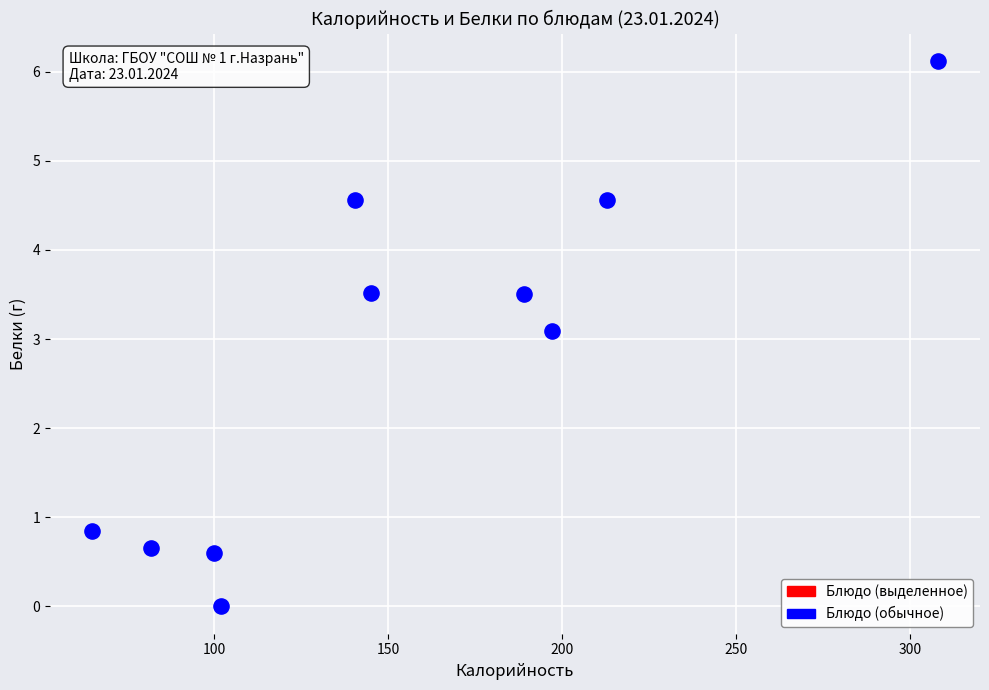

What is the average X value?

154.2